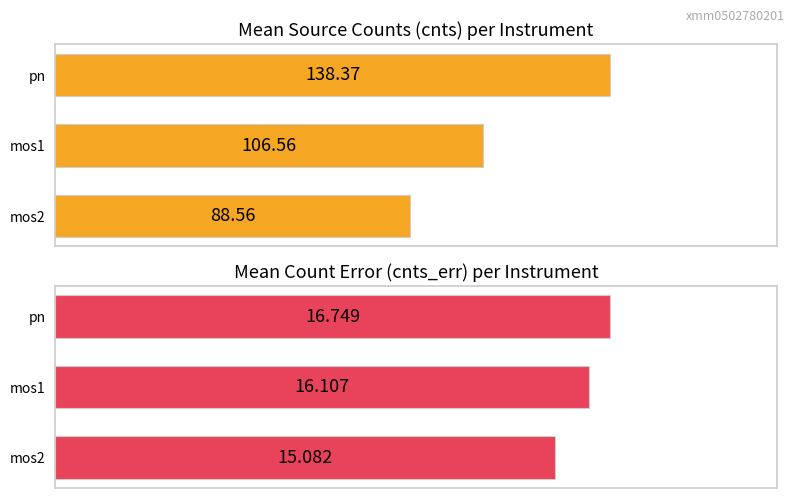

What is the difference between the maximum and minimum values in the cnts_err series?

1.7